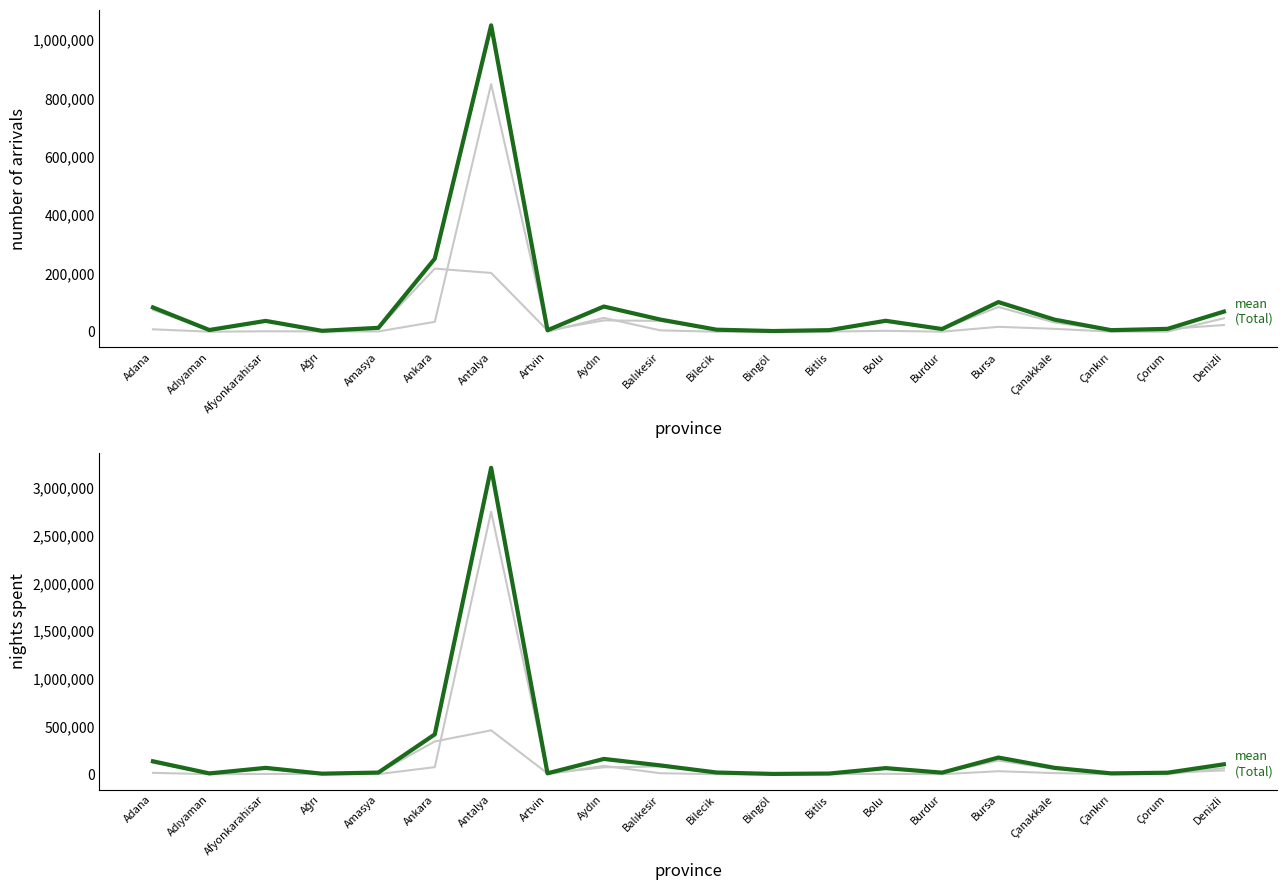

Does the chart have visible grid lines?

No